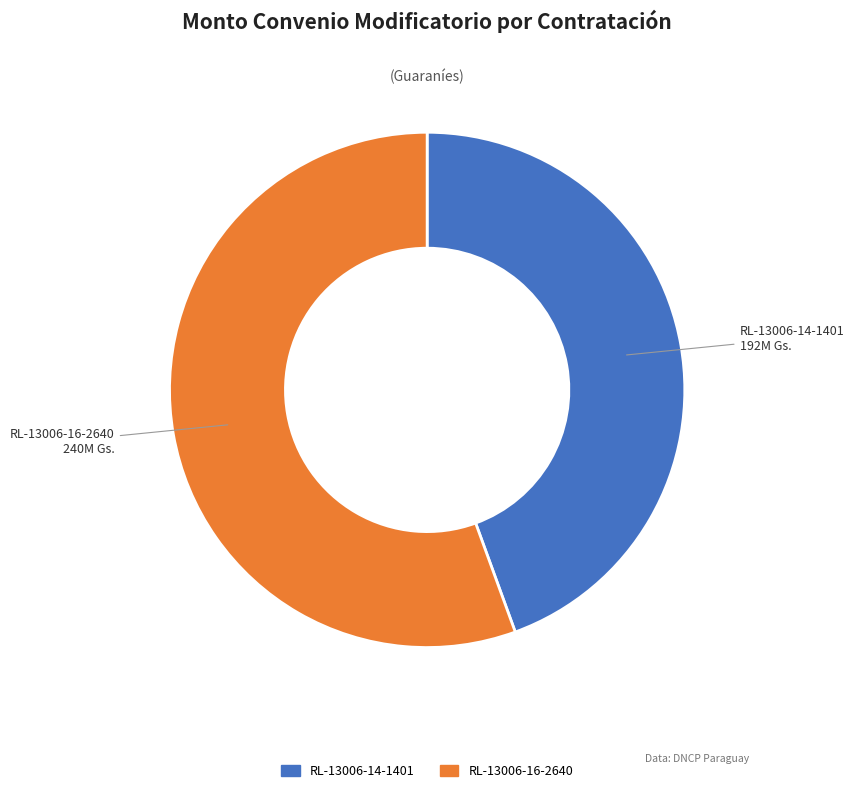

Combined, do RL-13006-16-2640 and RL-13006-14-1401 account for over 50%?

Yes